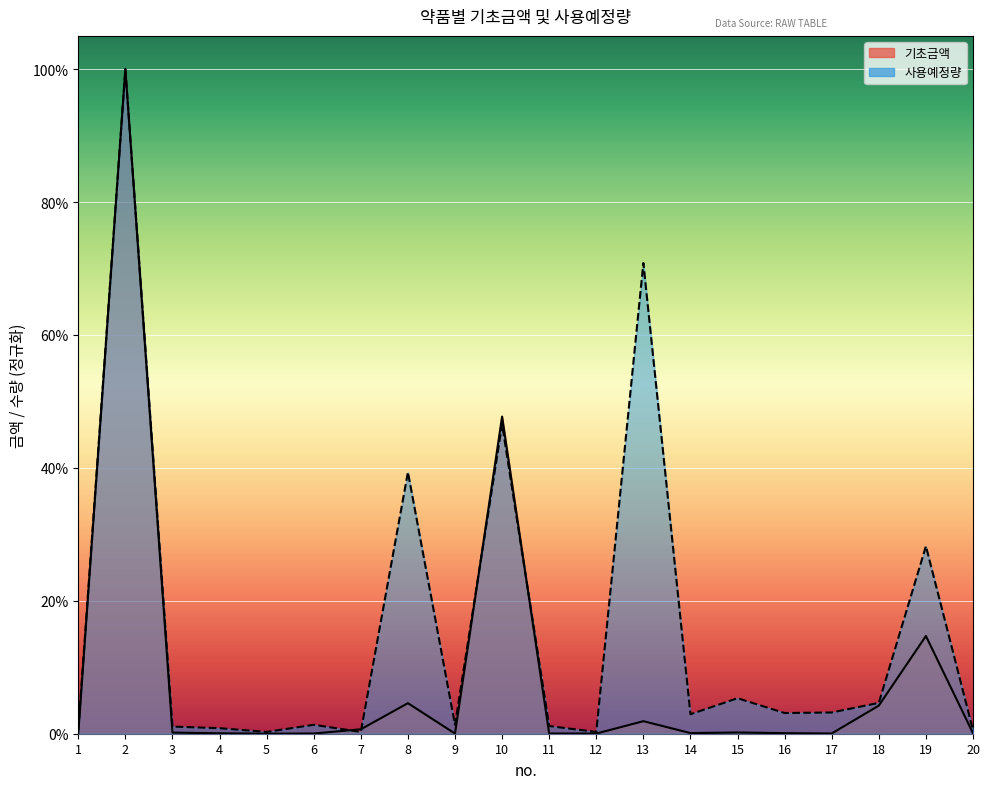

List the series in order of their peak value, highest first.

기초금액, 사용예정량